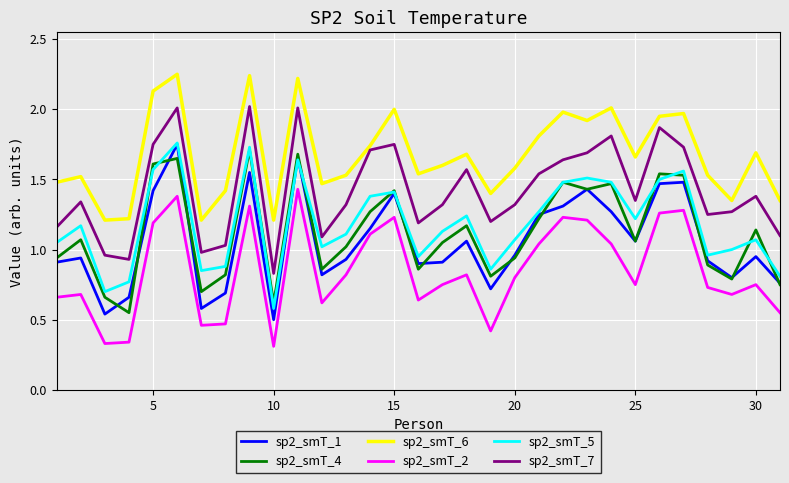

True or false: sp2_smT_1 and sp2_smT_7 cross at least once.

False